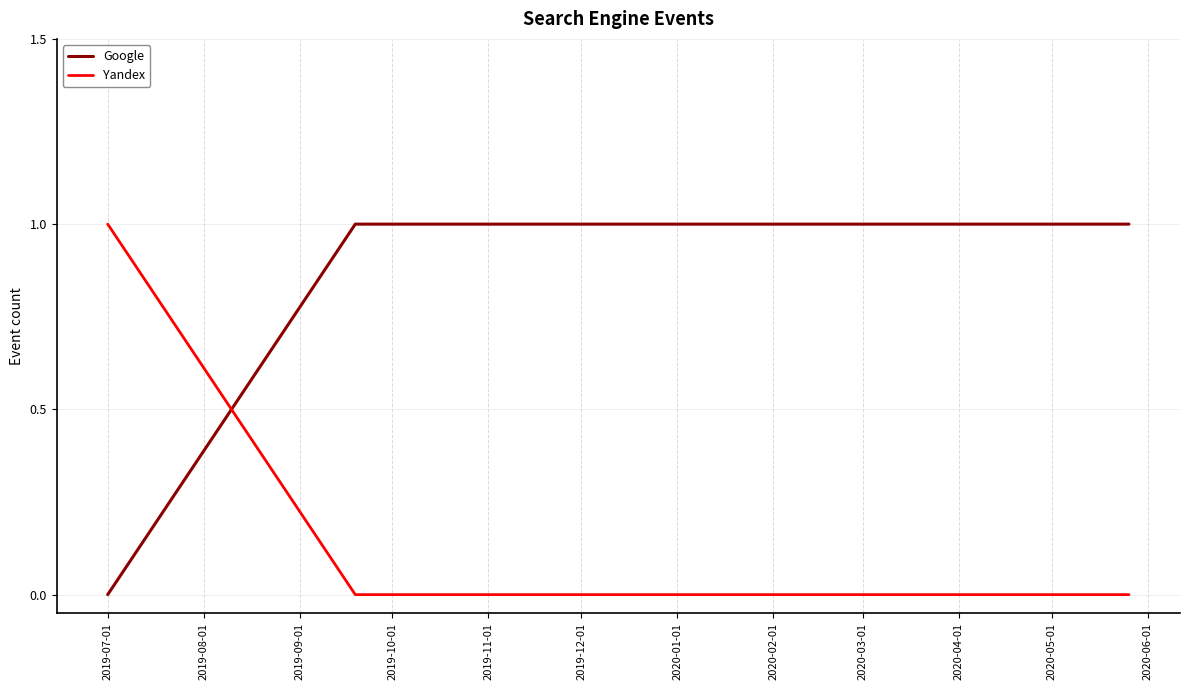

True or false: Google and Yandex cross at least once.

True